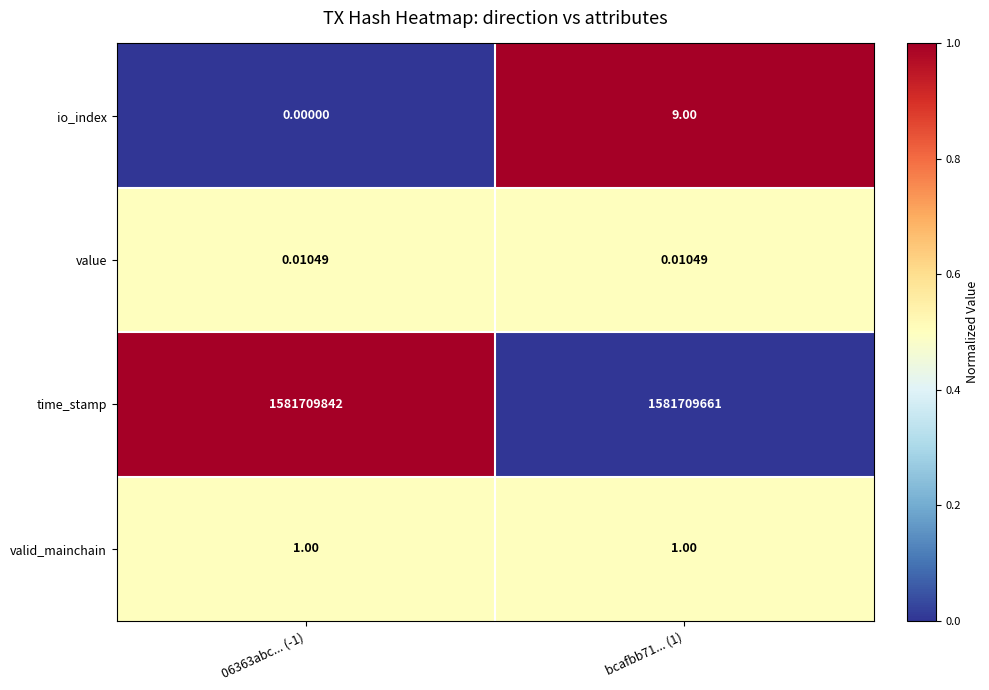

List the series in order of their peak value, lowest first.

value, valid_mainchain, io_index, time_stamp